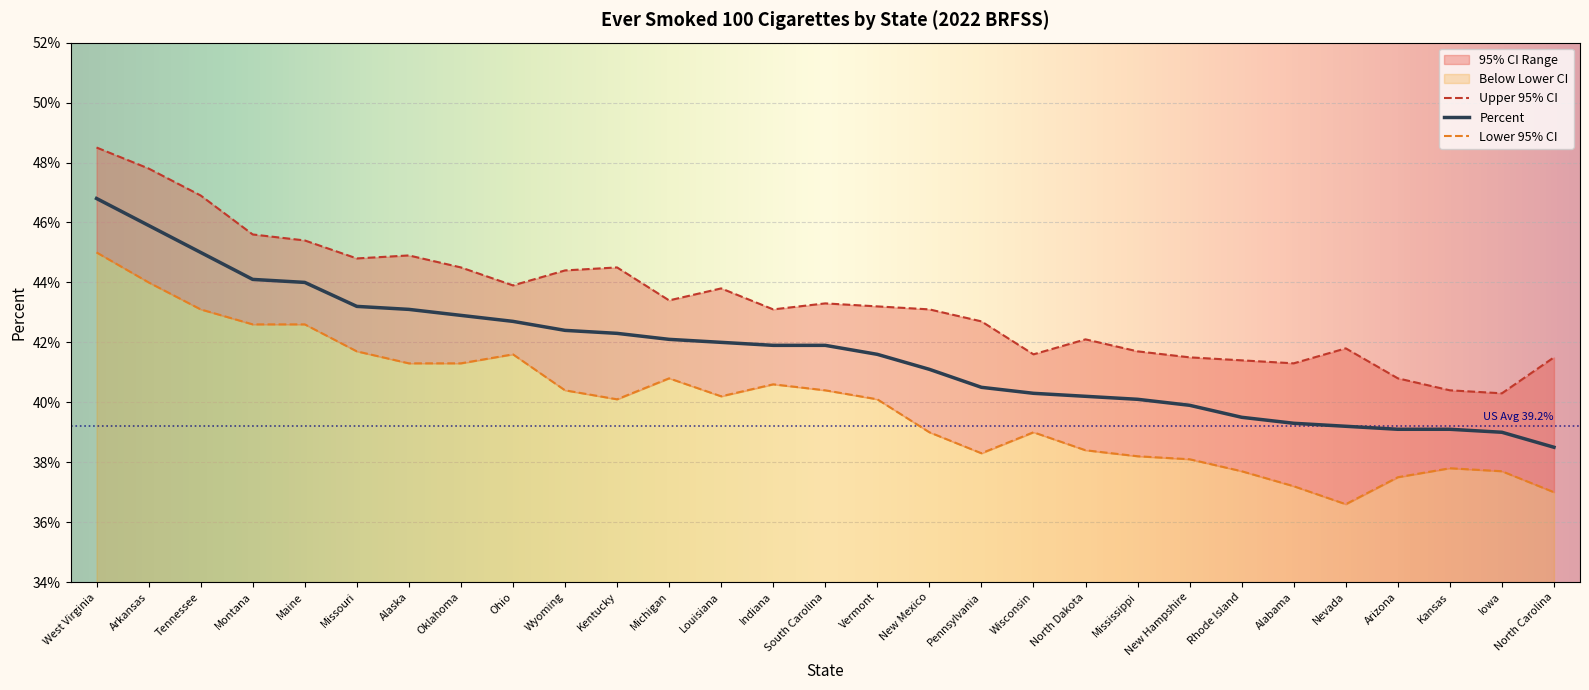

How many interior local peaks does the Lower 95% CI series have?

5